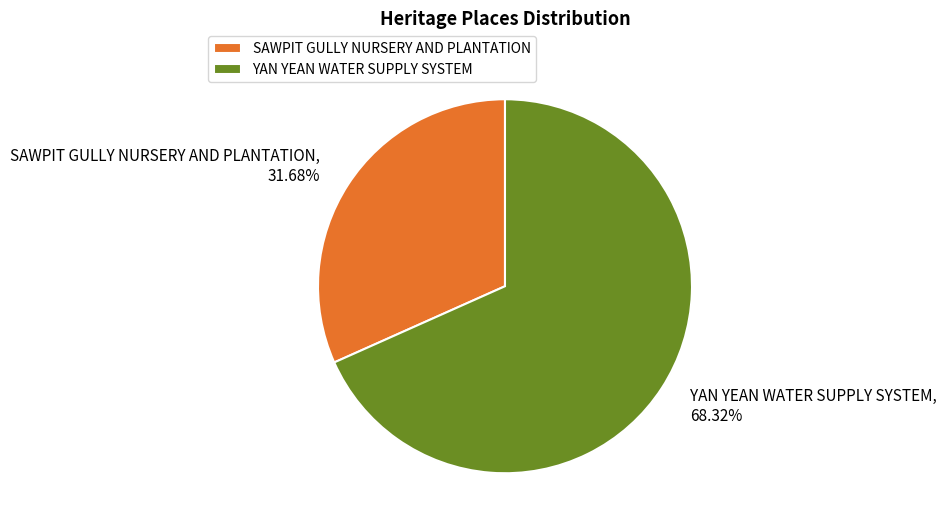

Which has a higher value, SAWPIT GULLY NURSERY AND PLANTATION or YAN YEAN WATER SUPPLY SYSTEM?

YAN YEAN WATER SUPPLY SYSTEM